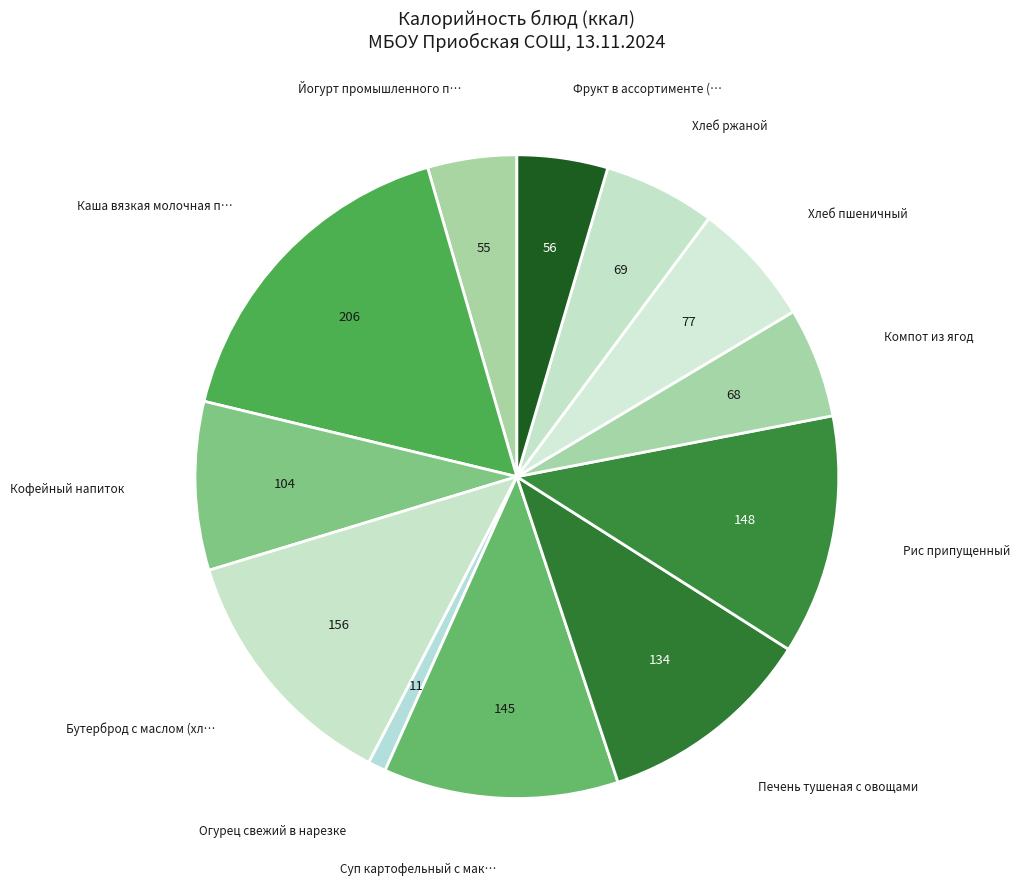

Count the number of slices in the pie.

12